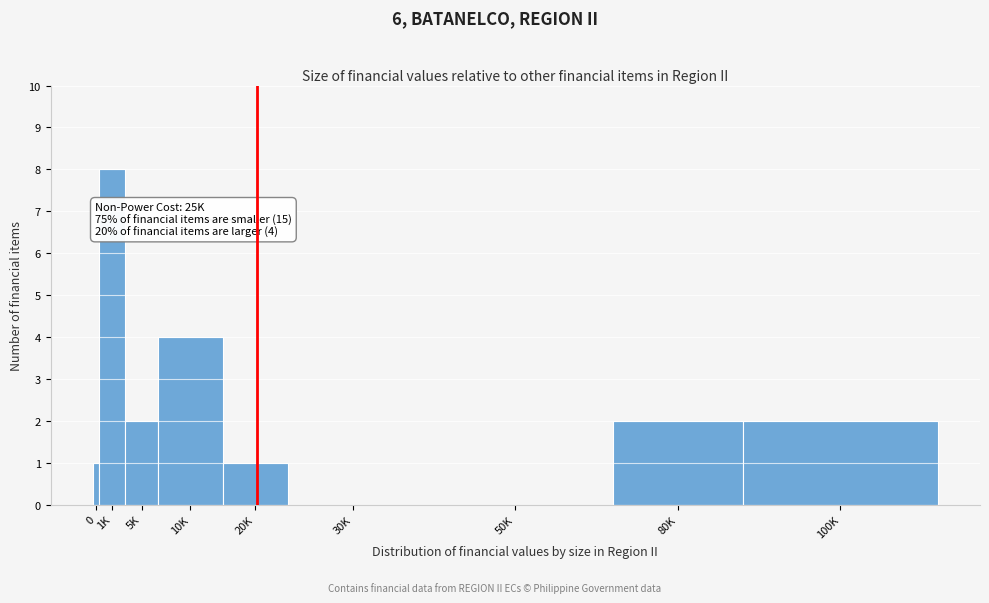

Reading right to left, extract all data points from this chart.

100K=2	80K=2	50K=0	30K=0	20K=1	10K=4	5K=2	1K=8	0=1